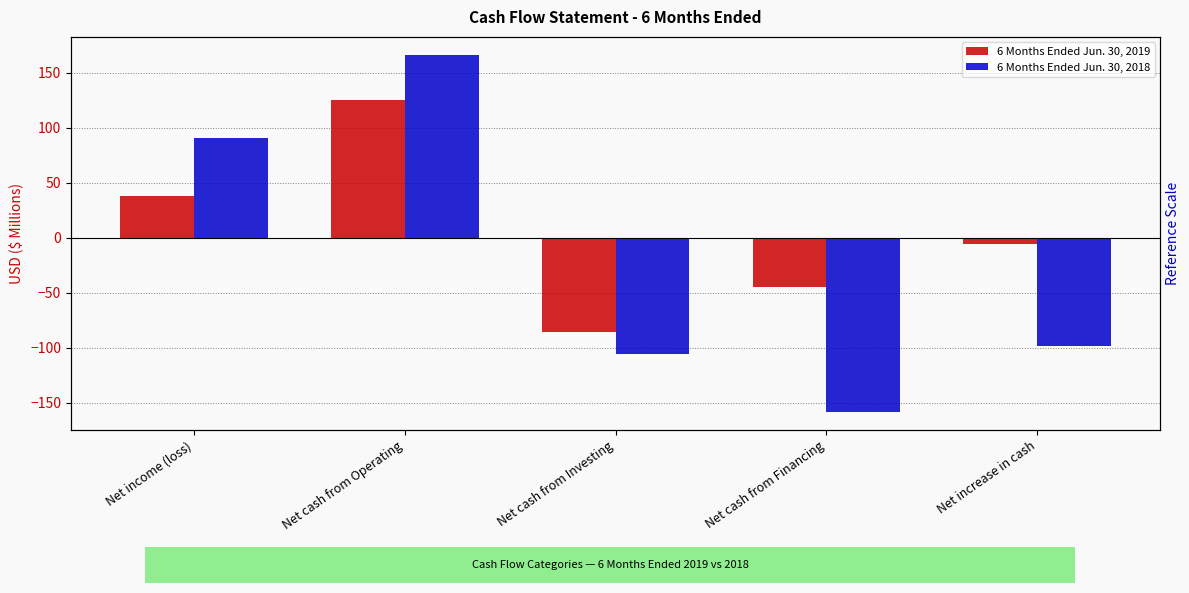

Reading right to left, extract all data points from this chart.

6 Months Ended Jun. 30, 2019: -5.9	-45.1	-85.7	124.9	38.0
6 Months Ended Jun. 30, 2018: -98.1	-158.4	-106.0	166.3	91.1